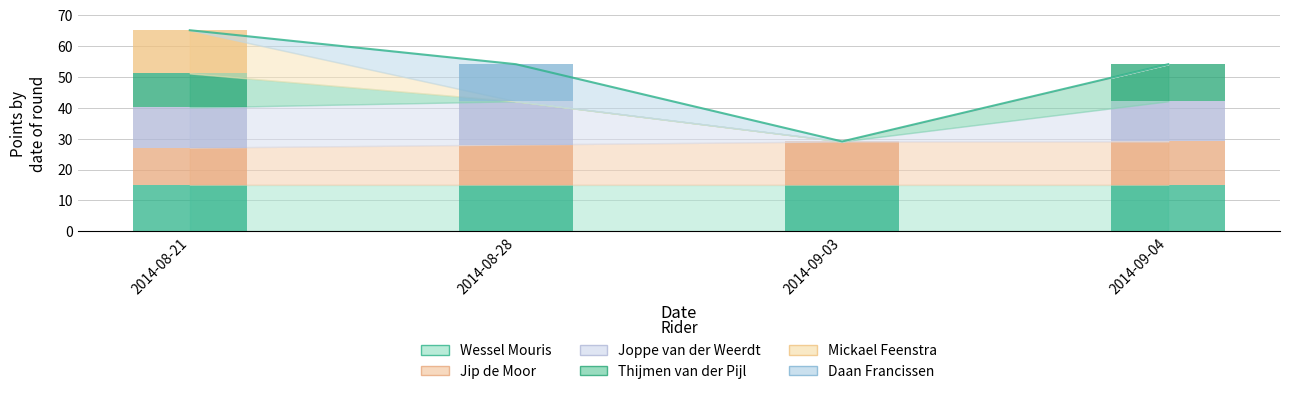

At how many categories does at least one series exceed 1?

4